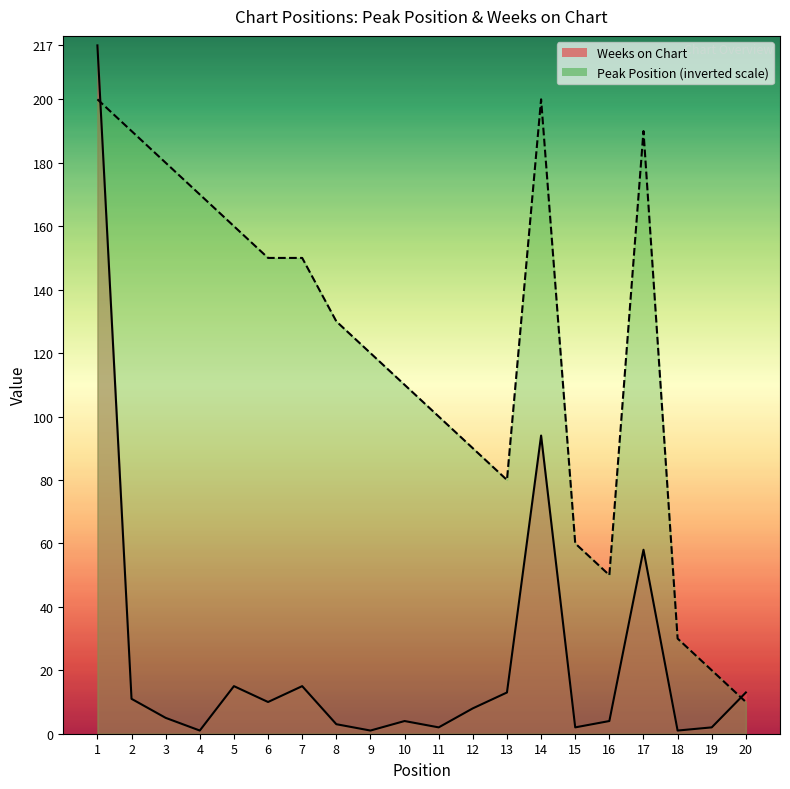

In Weeks on Chart, how many points are lower than both neighbors (excluding endpoints)?

6